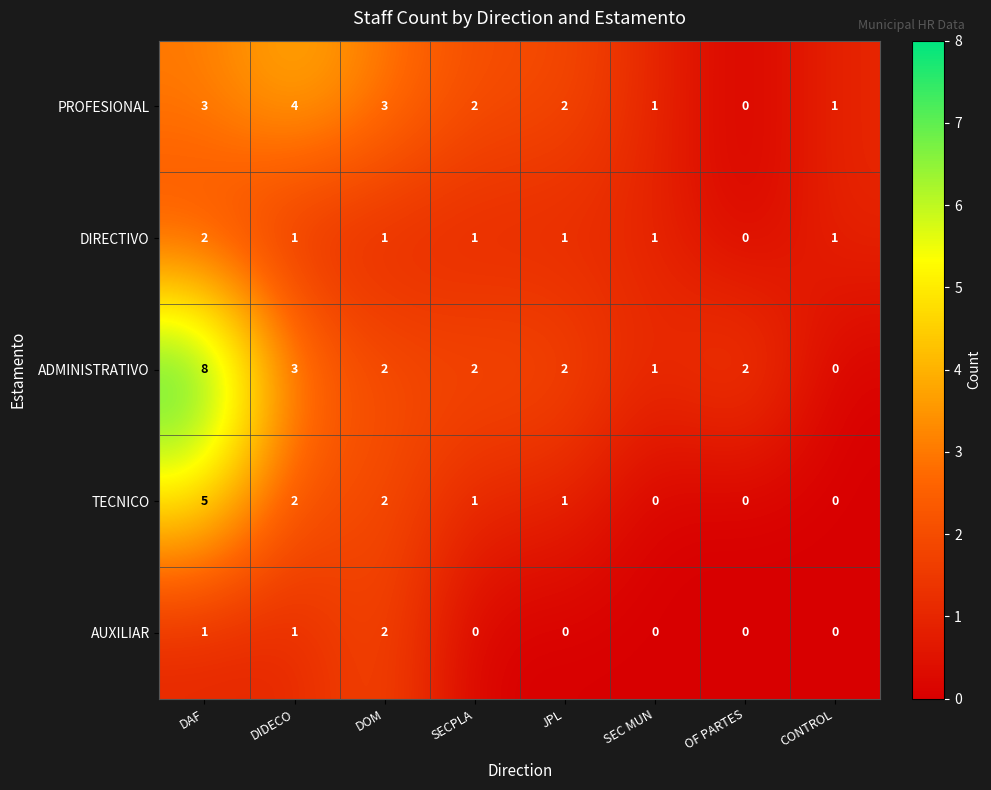

At which label does PROFESIONAL first exceed 2?

DAF